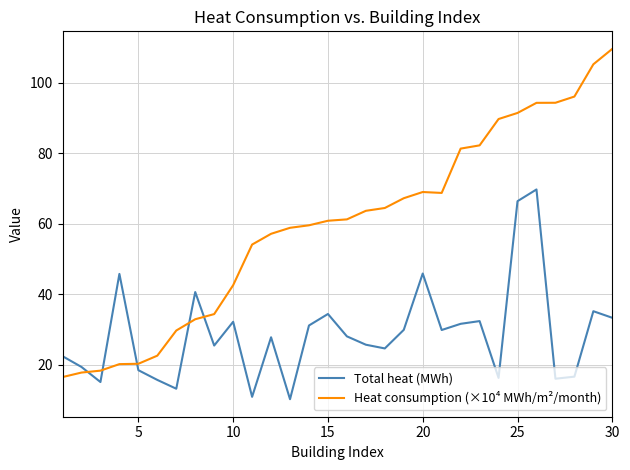

What is the minimum value shown in the chart?

10.3